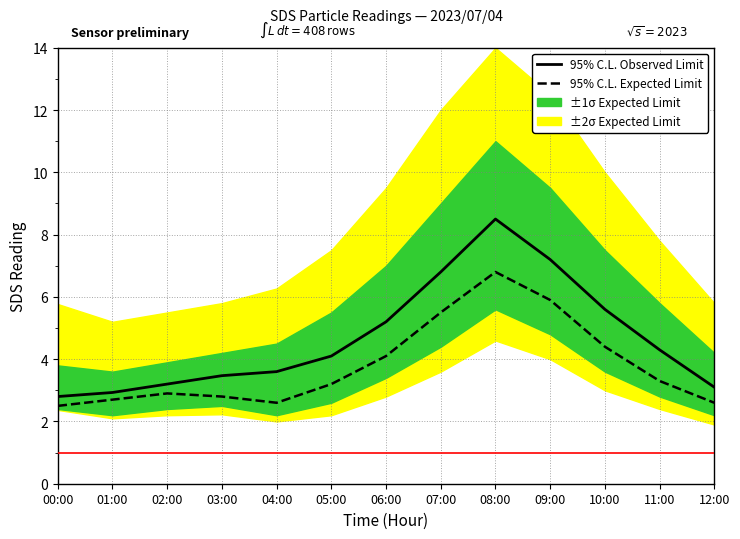

What is the greatest value displayed?

8.5